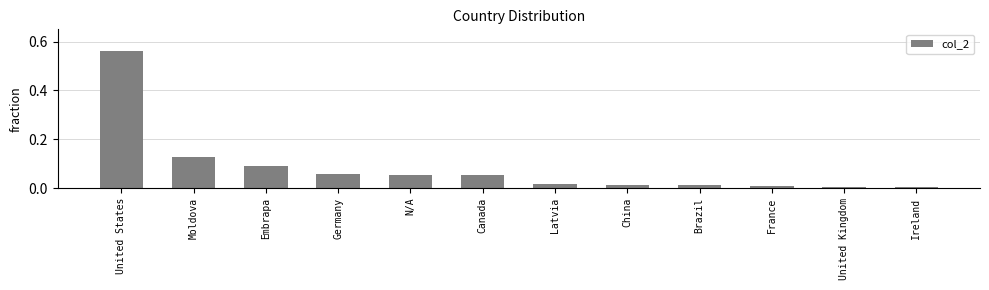

What position from the left is United States?

1